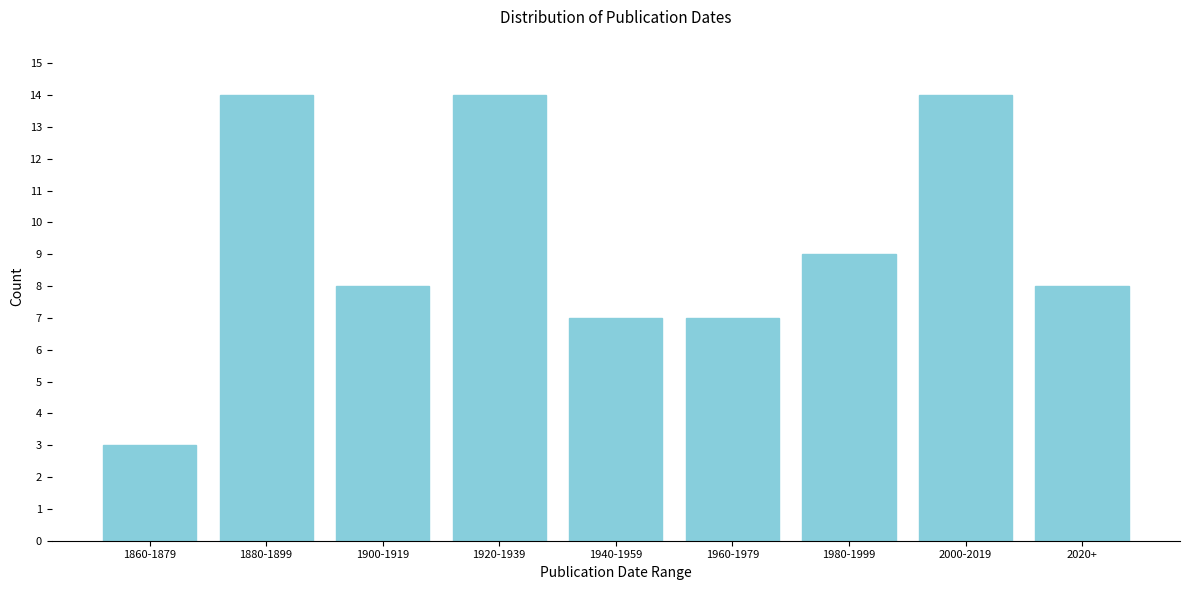

Reading left to right, what are all the values shown in this chart?

1860-1879=3	1880-1899=14	1900-1919=8	1920-1939=14	1940-1959=7	1960-1979=7	1980-1999=9	2000-2019=14	2020+=8